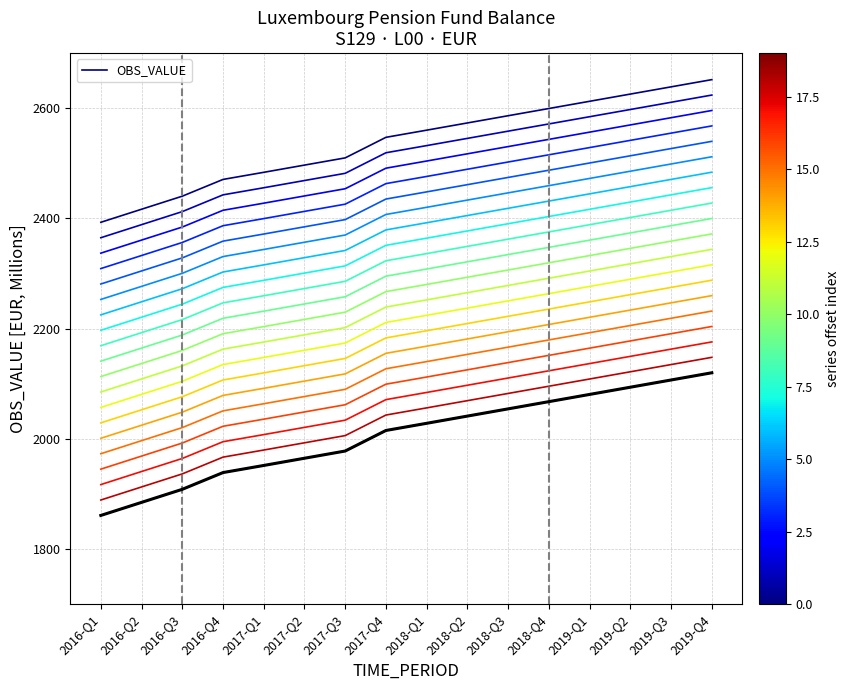

True or false: OBS_VALUE has more than 1 points higher than both neighbors.

False